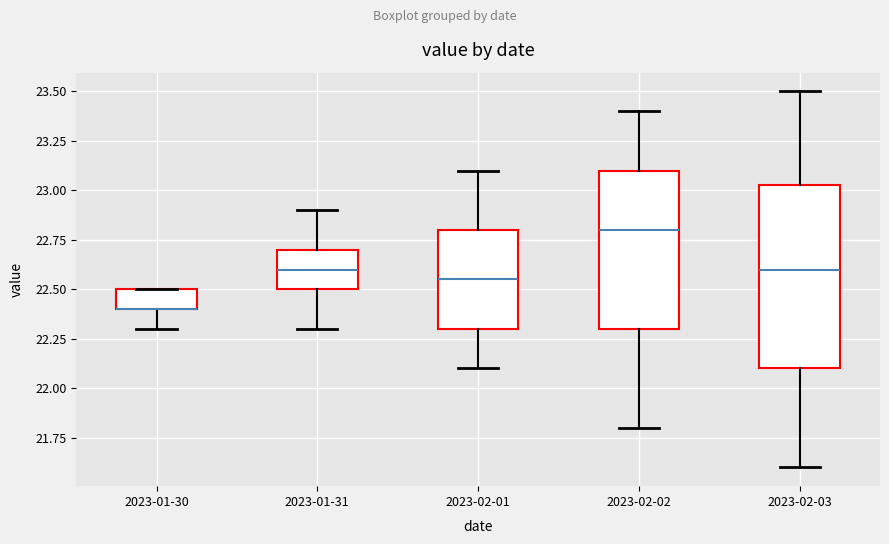

Which box is the tallest, from its lower edge to its upper edge?

2023-02-03